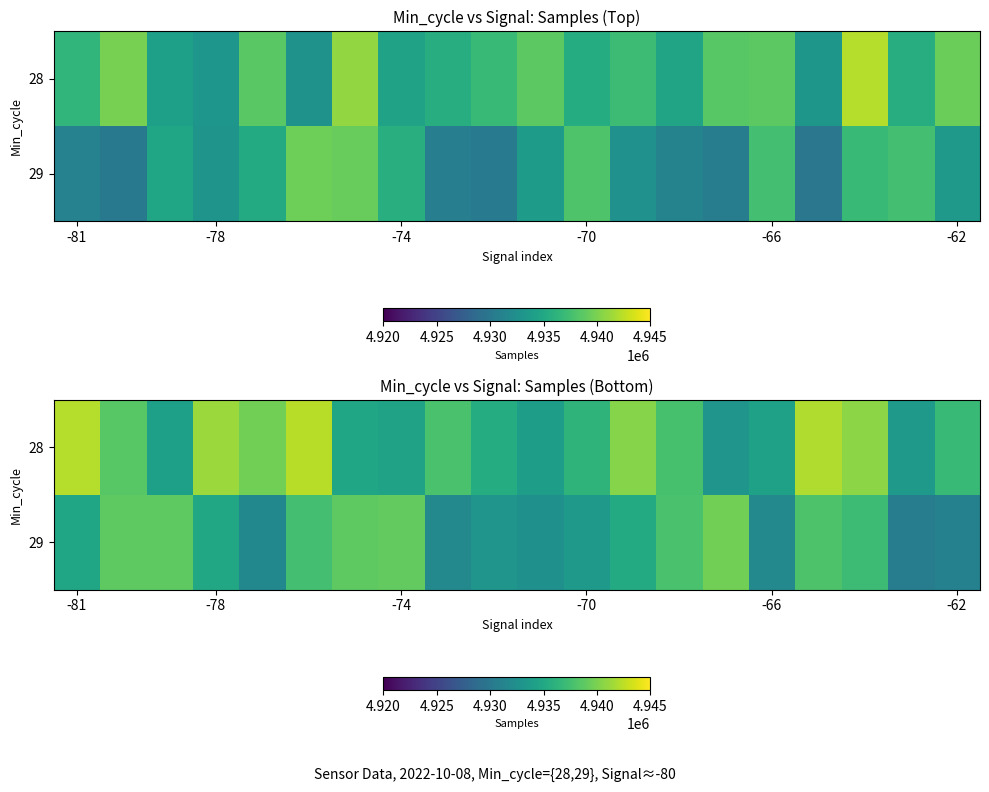

At which label is 29 closest to 4935120?

-78